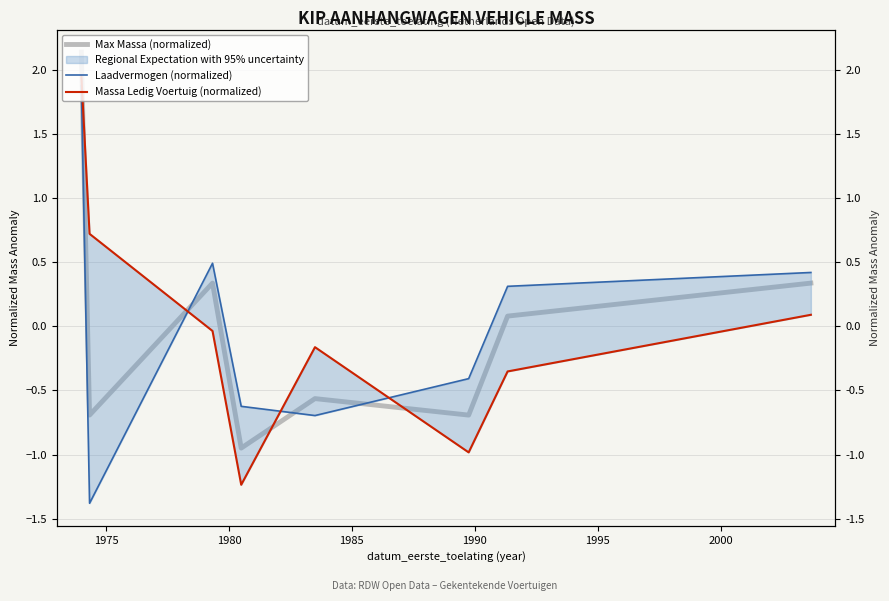

What is the value of the Max Massa (normalized) point at the 1st from the left?

2.1